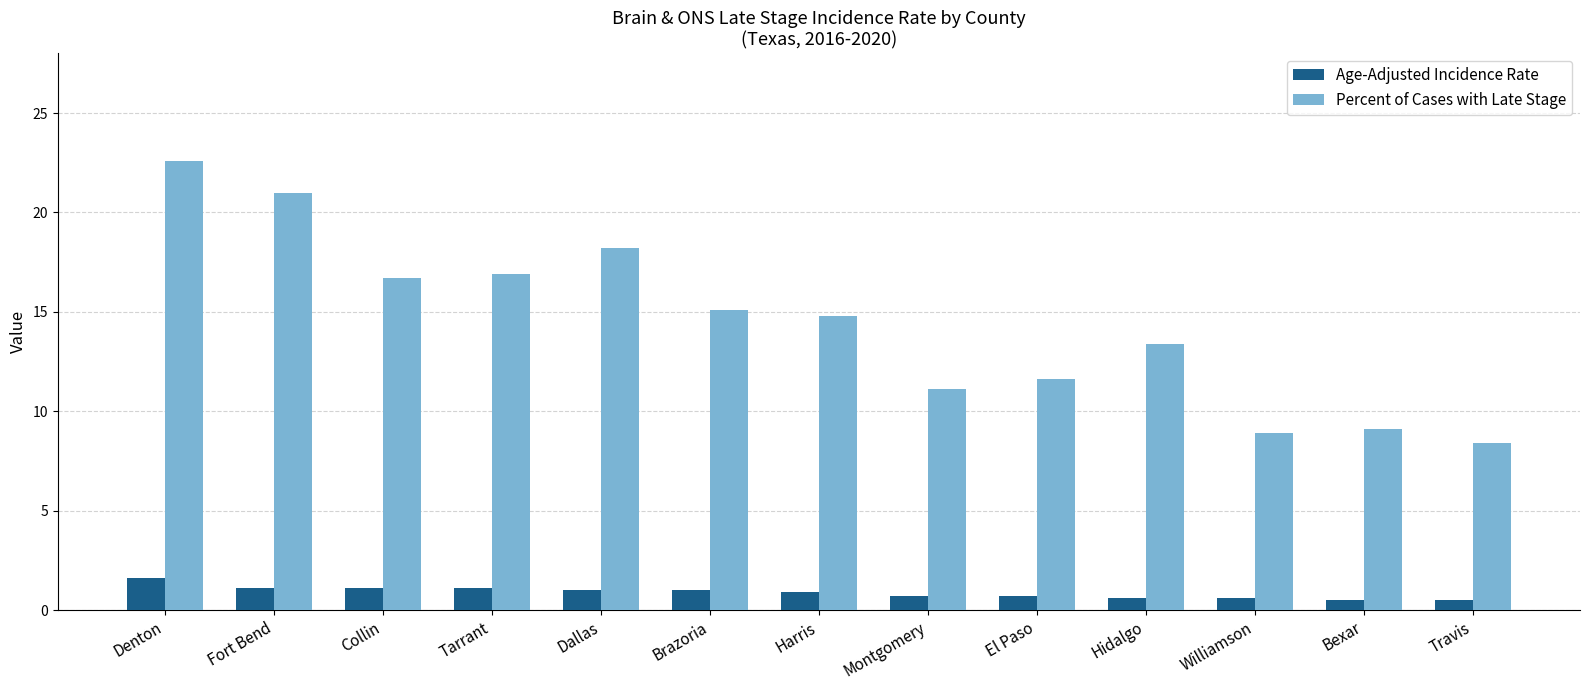

Which label corresponds to the largest value in the chart?

Denton